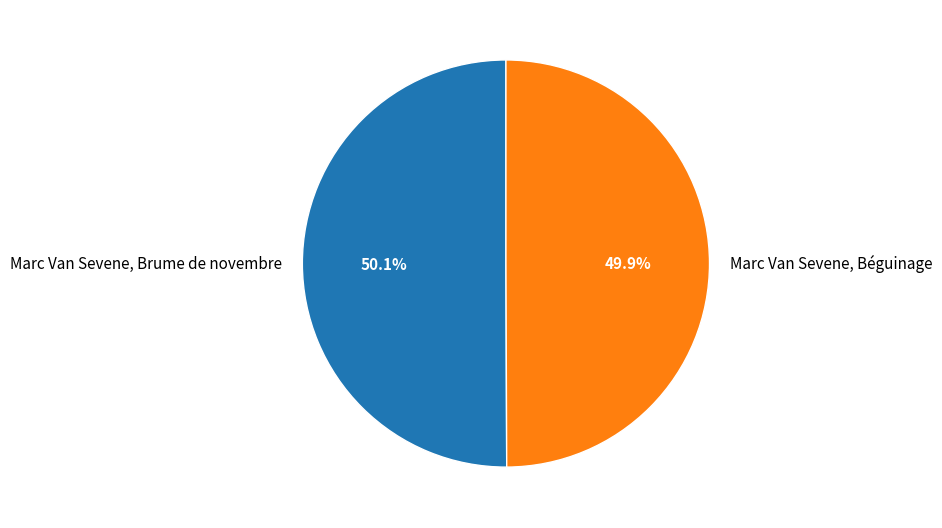

Rank the categories by value from lowest to highest.

Marc Van Sevene, Béguinage, Marc Van Sevene, Brume de novembre